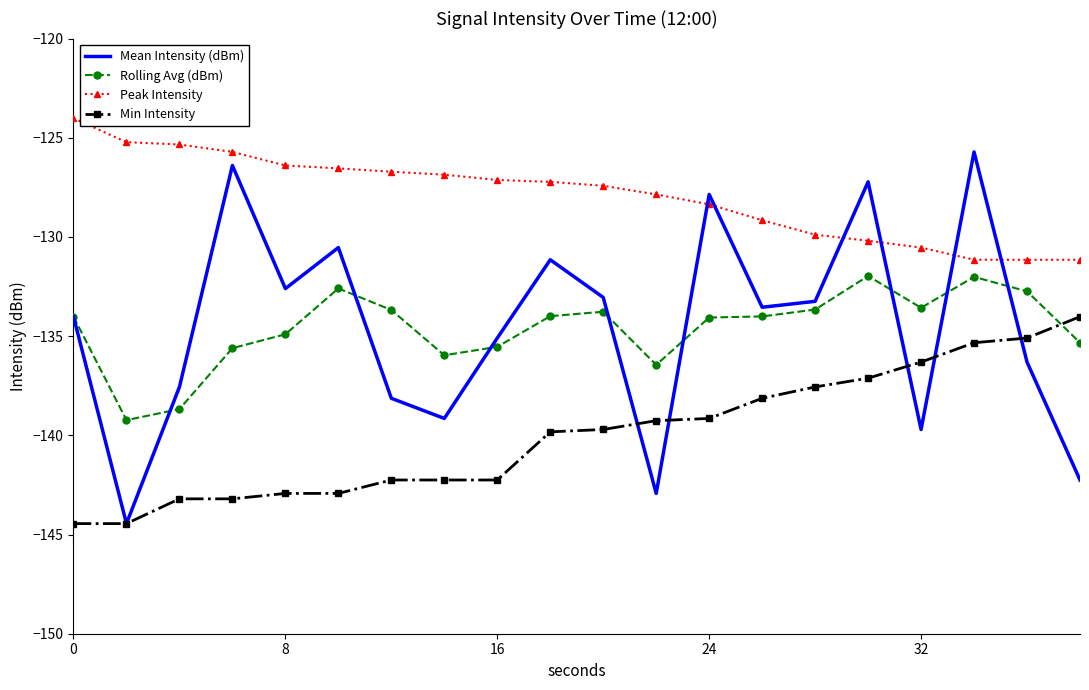

What is the difference between the maximum and second lowest values in the Peak Intensity series?

7.1